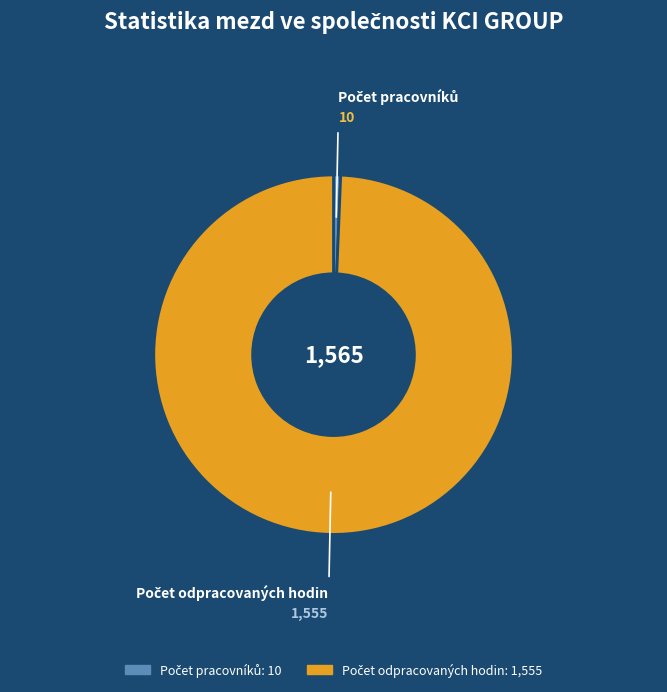

To the nearest percent, what portion does Počet odpracovaných hodin represent?

99%